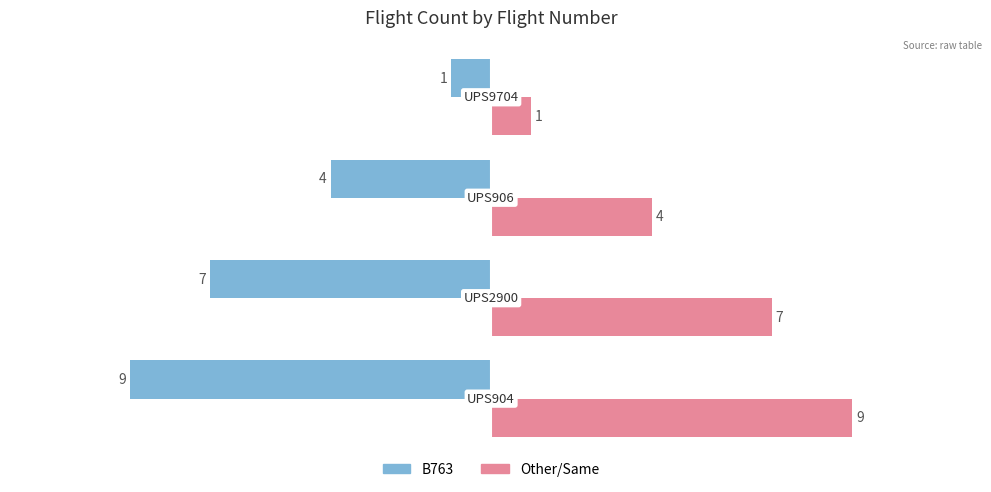

What is the maximum value shown in the chart?

9